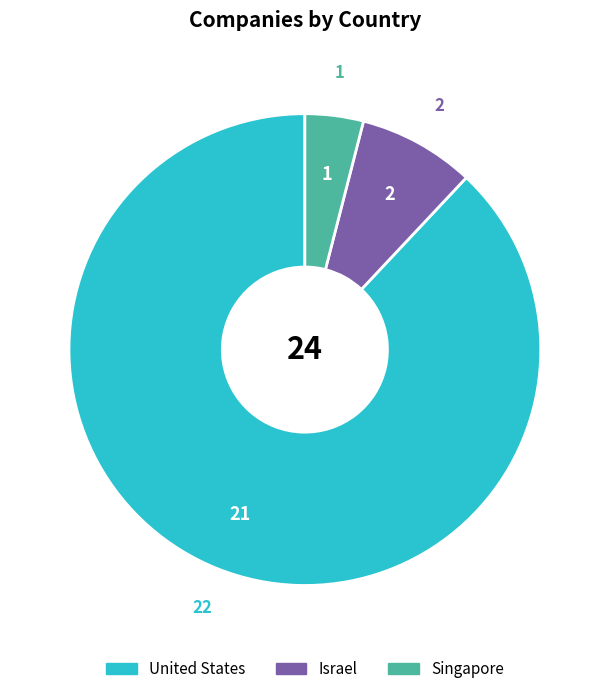

Which slice is the smallest?

Singapore